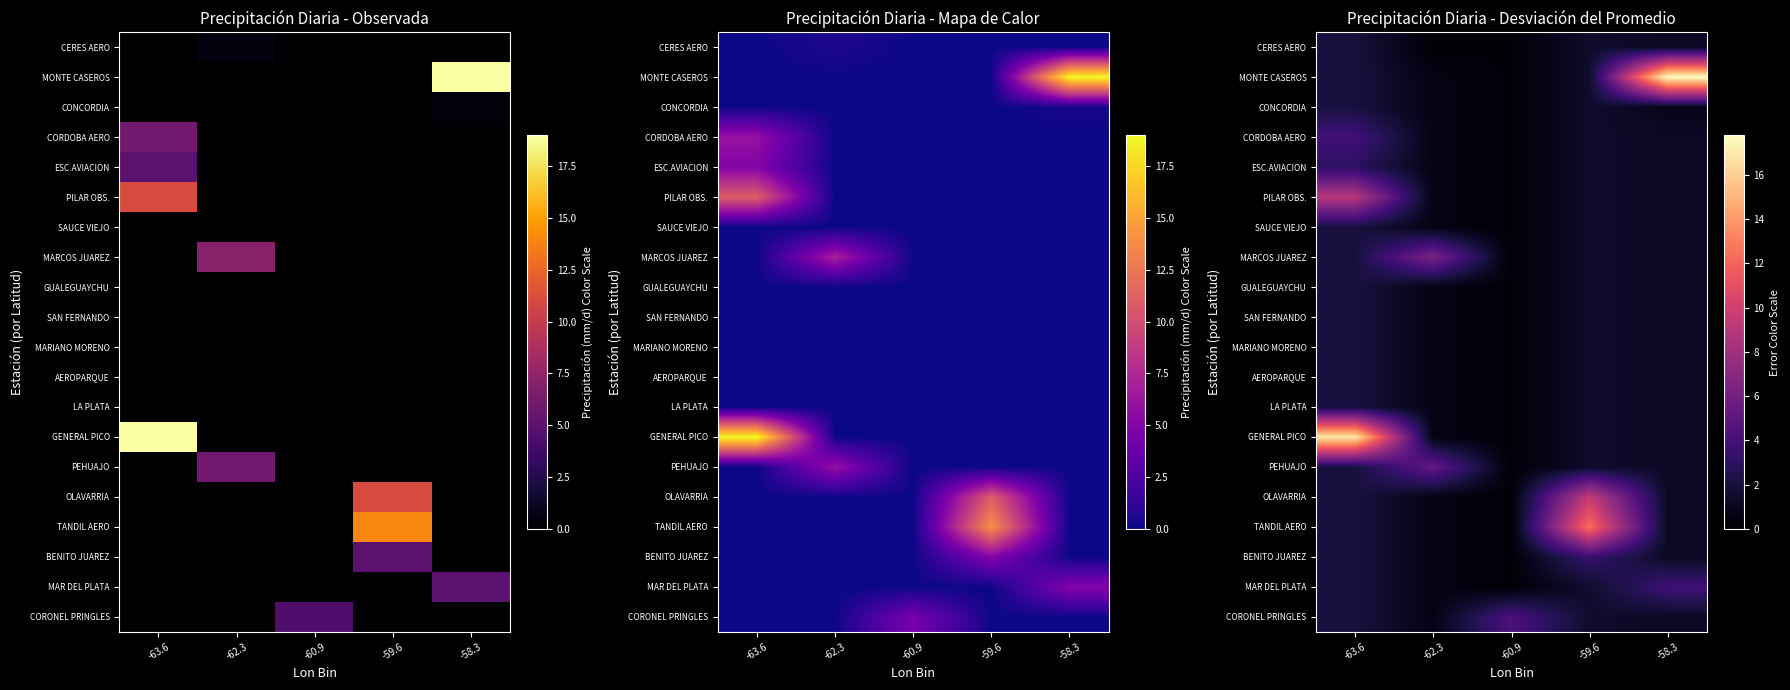

What is the minimum value for GUALEGUAYCHU?

0.2